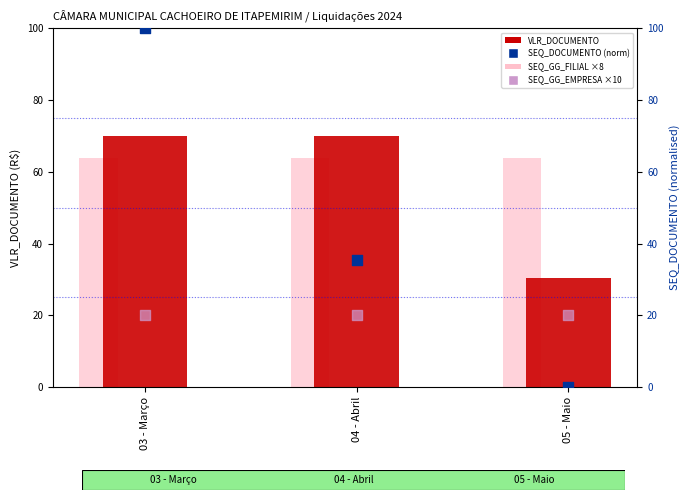

What is the total value across all series at 05 - Maio?

114.3